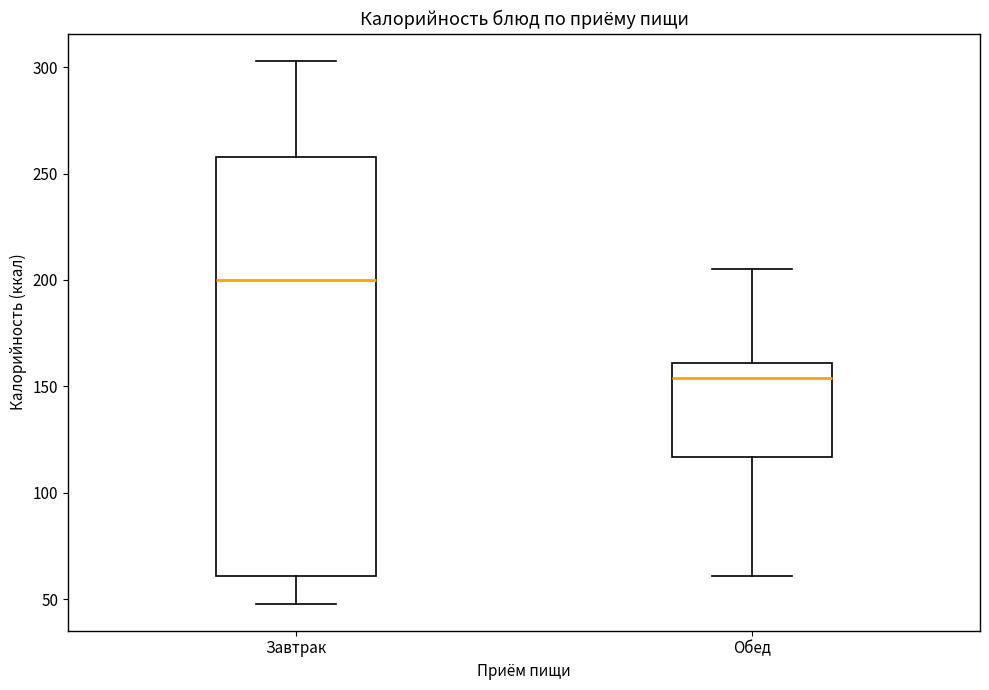

Reading left to right, transcribe this box plot: for each box, give where its median line is, the range the box spans, and where its two whiskers end, as read against the y-axis. The values are not printed on the chart, so give them approximately, as read against the axis.

Завтрак: median 200, box 60 to 260, whiskers 50 to 305
Обед: median 155, box 115 to 160, whiskers 60 to 205